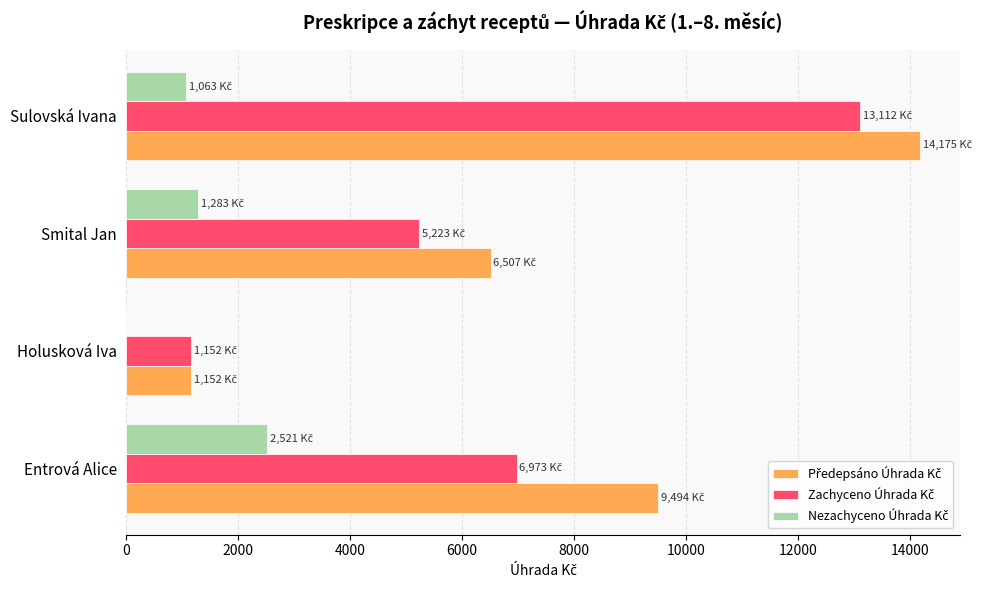

What is the maximum value shown in the chart?

14175.4